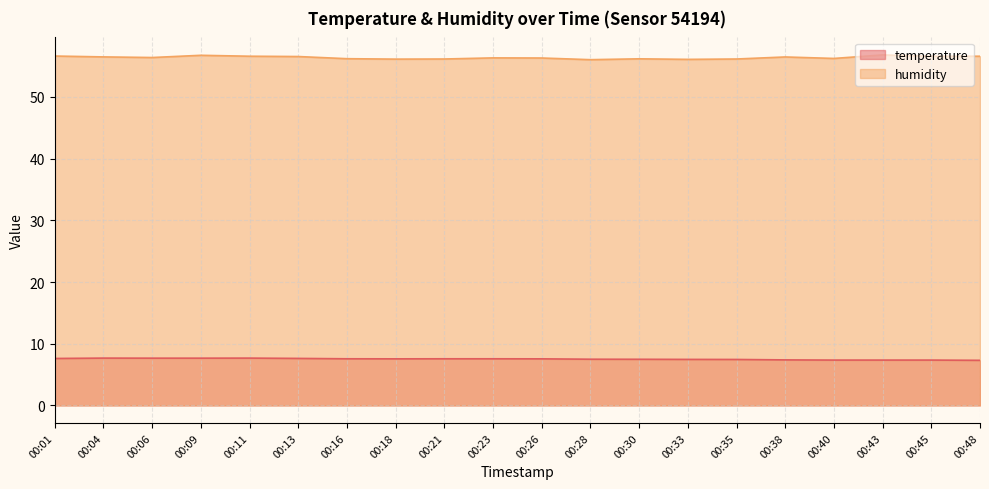

Where is the first local minimum for humidity?

00:06